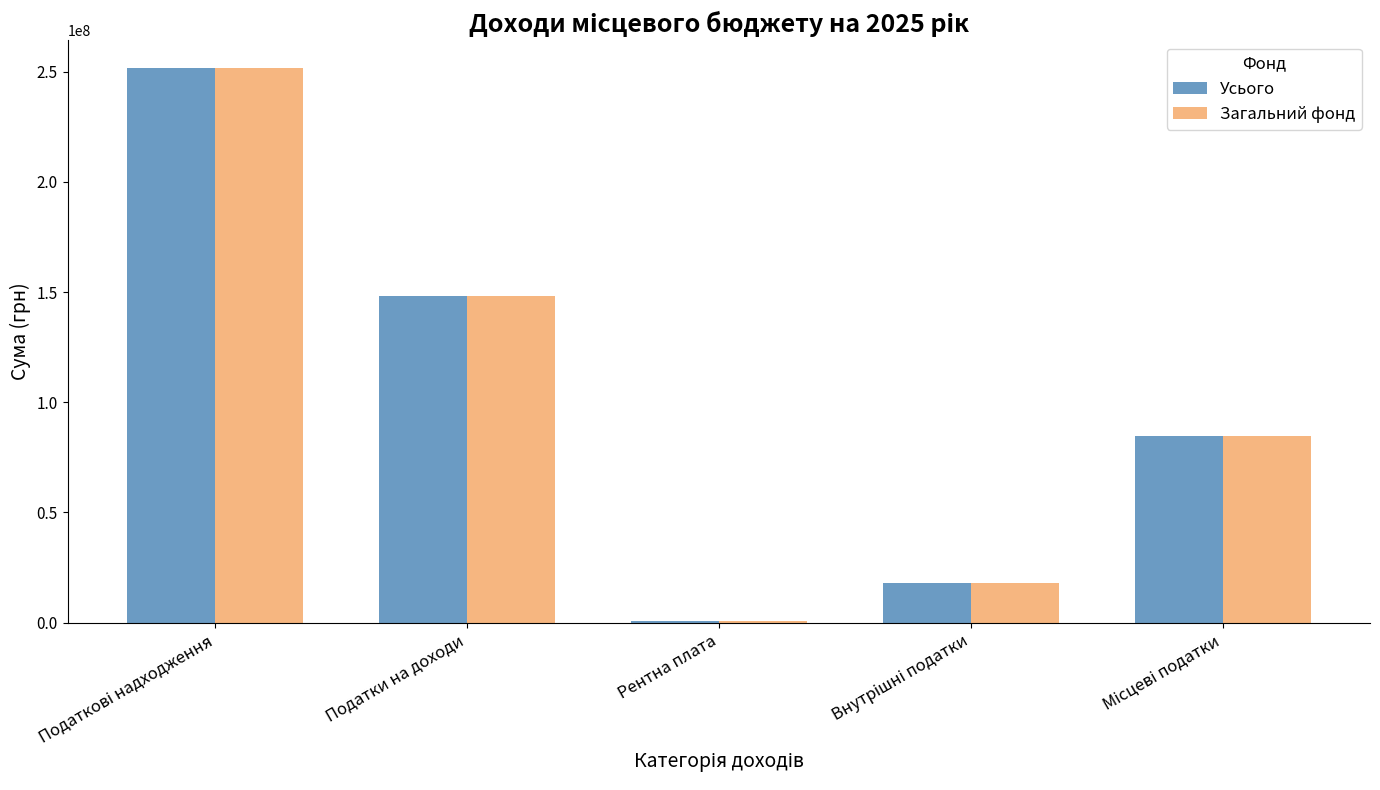

Is the value of Загальний фонд at Рентна плата greater than the value of Усього at Податки на доходи?

No